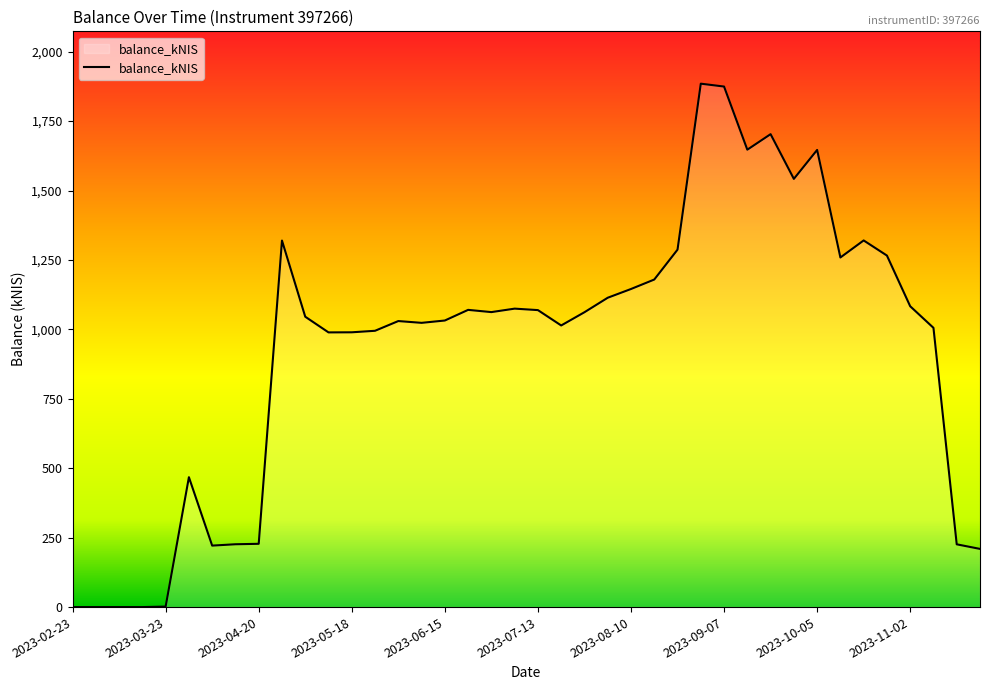

What is the maximum value shown in the chart?

1884.9